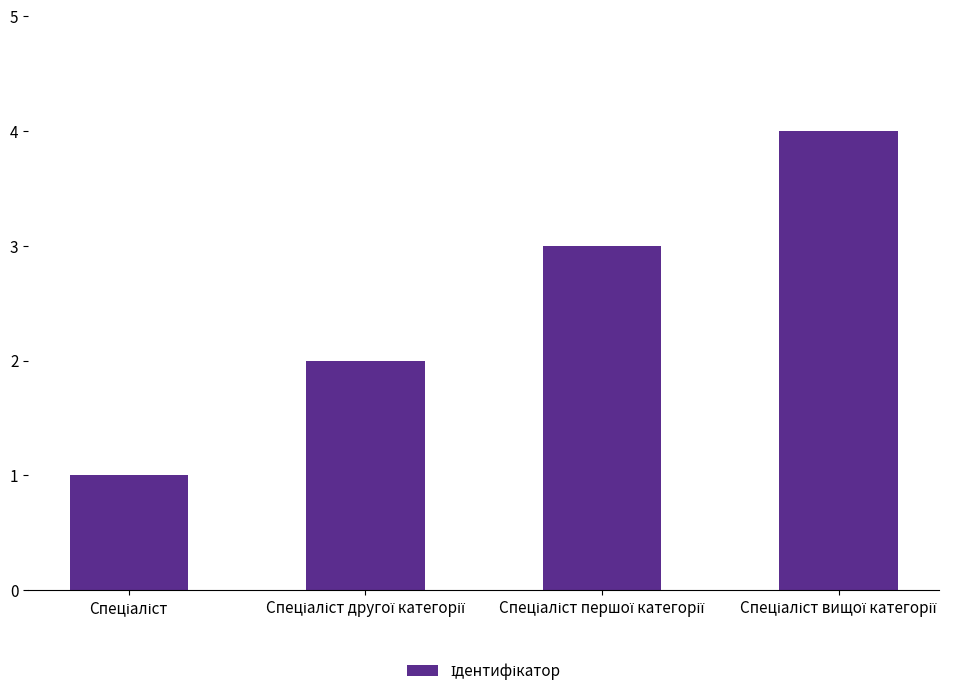

How many data points are less than 3?

2